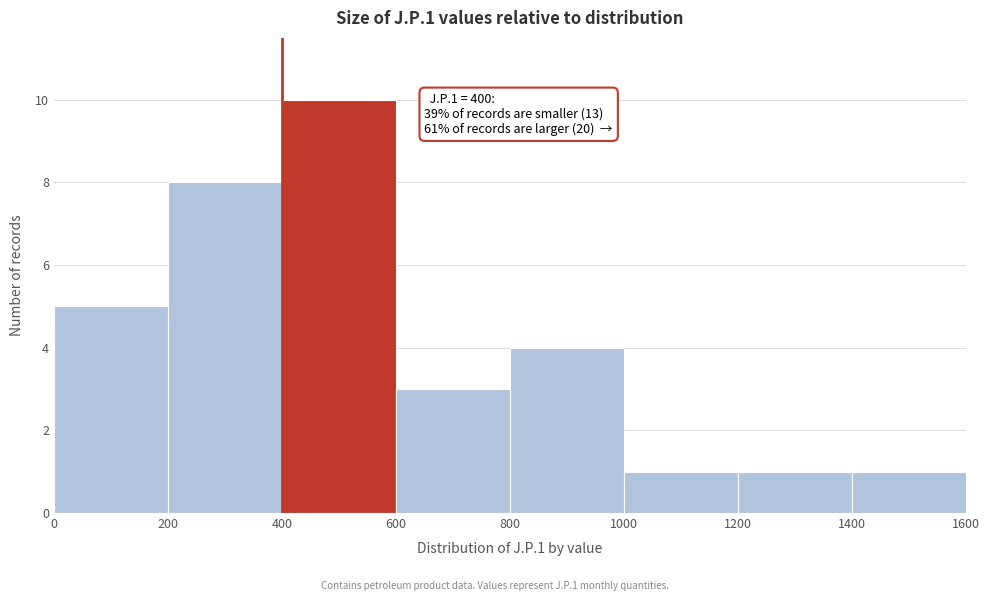

Which range on the x-axis has the tallest bar?

400 to 600